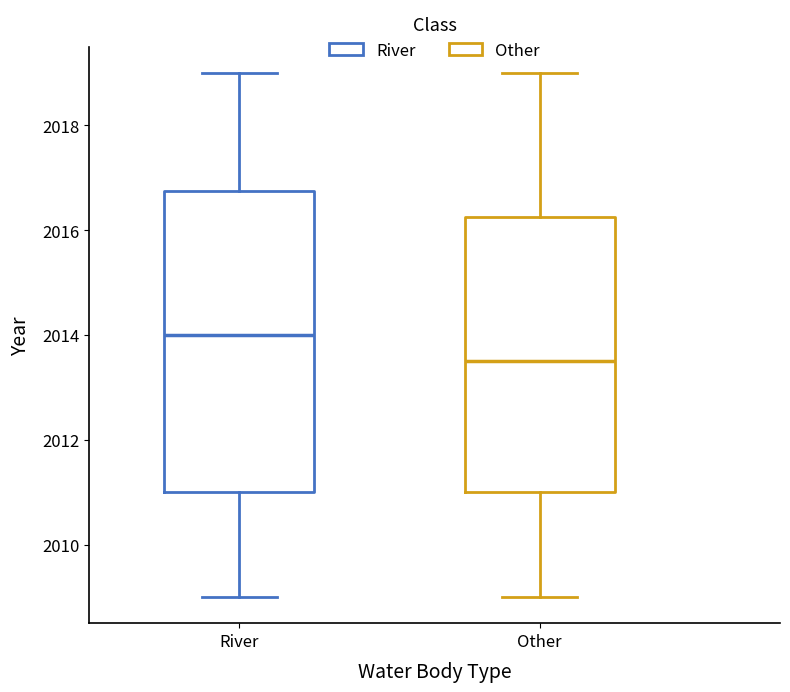

Reading left to right, transcribe this box plot: for each box, give where its median line is, the range the box spans, and where its two whiskers end, as read against the y-axis. The values are not printed on the chart, so give them approximately, as read against the axis.

River: median 2014.0, box 2011.0 to 2016.8, whiskers 2009.0 to 2019.0
Other: median 2013.6, box 2011.0 to 2016.2, whiskers 2009.0 to 2019.0